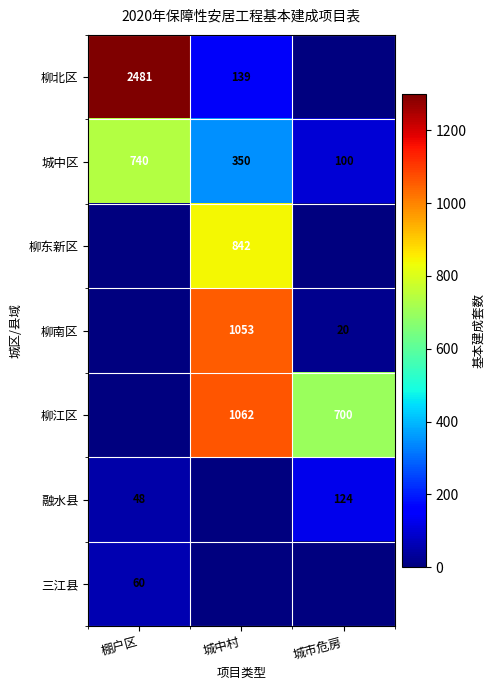

True or false: 柳江区 has a value of 1238 at 城市危房.

False